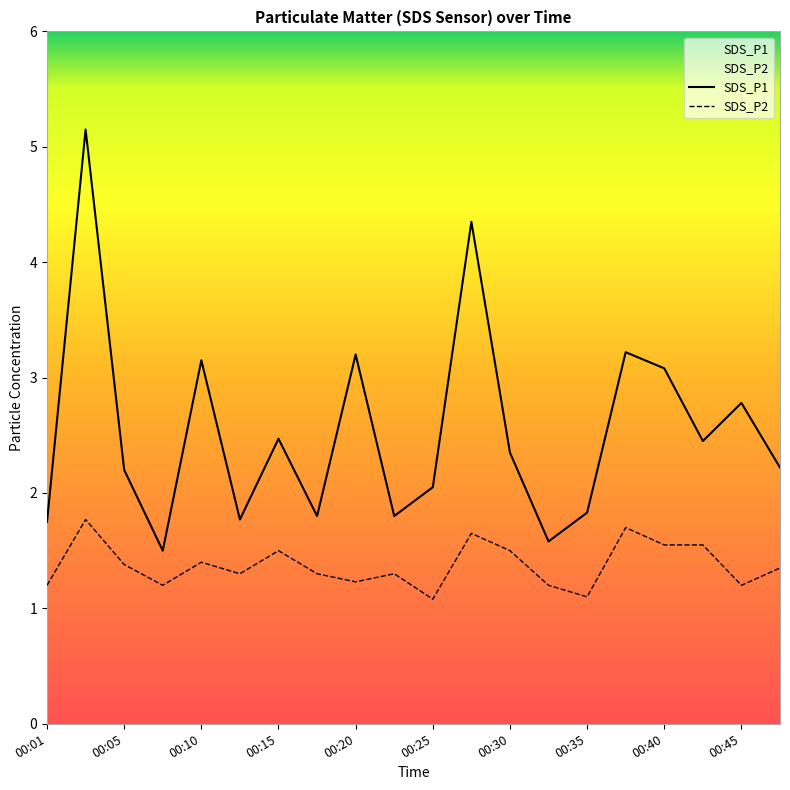

Rank the categories by SDS_P1 value from lowest to highest.

00:08, 00:32, 00:01, 00:13, 00:18, 00:23, 00:35, 00:25, 00:05, 00:47, 00:30, 00:42, 00:15, 00:45, 00:40, 00:10, 00:20, 00:37, 00:28, 00:03